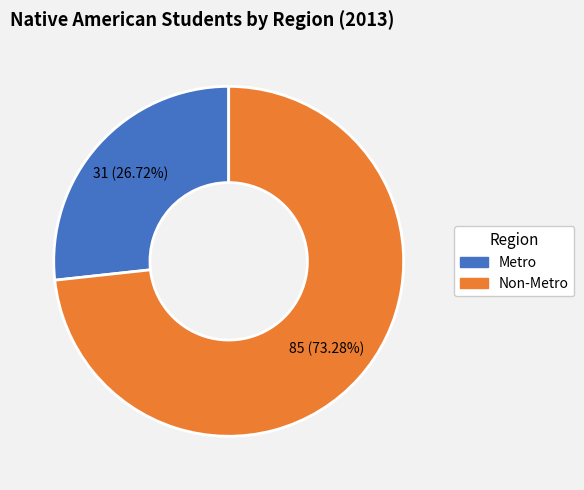

To the nearest percent, what is the difference between the Metro and Non-Metro slice percentages?

47%